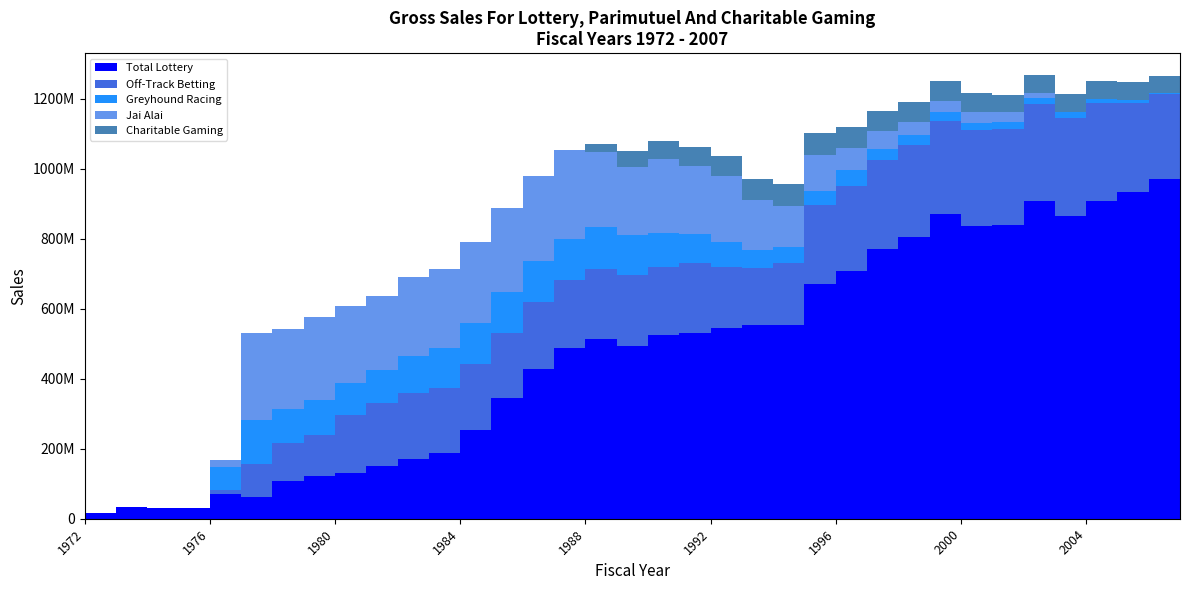

Reading left to right, extract all data points from this chart.

Total Lottery: 1972=17288925	1973=34711849	1974=30752727	1975=30894815	1976=71420299	1977=62733957	1978=107456292	1979=120924216	1980=130199122	1981=150960719	1982=170044365	1983=188672345	1984=254413833	1985=344456934	1986=429112000	1987=489284000	1988=514597000	1989=494524000	1990=525358000	1991=531172000	1992=543685000	1993=552545506	1994=552246775	1995=670814540	1996=706907499	1997=769789000	1998=805612970	1999=871016803	2000=837509506	2001=839711547	2002=907903268	2003=865289648	2004=907655895	2005=932933942	2006=970326788	2007=957026434
Off-Track Betting: 1972=0	1973=0	1974=0	1975=0	1976=11298654	1977=93966692	1978=108028104	1979=118028104	1980=166294918	1981=180179203	1982=190403568	1983=183548291	1984=187064643	1985=185589642	1986=188782000	1987=193260000	1988=200340000	1989=202121000	1990=193428000	1991=199924000	1992=175313888	1993=163831210	1994=178247181	1995=224862846	1996=244007115	1997=254946925	1998=262213261	1999=265481548	2000=272013961	2001=274510529	2002=276349625	2003=279614045	2004=279250542	2005=255047341	2006=244444205	2007=233492621
Greyhound Racing: 1972=0	1973=0	1974=0	1975=0	1976=64877042	1977=125284151	1978=97983478	1979=100421789	1980=90672151	1981=95088262	1982=104240017	1983=114441553	1984=117337700	1985=118501313	1986=118981000	1987=117036000	1988=118902000	1989=114900000	1990=96456310	1991=83084933	1992=72991808	1993=51014000	1994=45380000	1995=41331668	1996=45210086	1997=32218000	1998=28735674	1999=26169755	2000=22092075	2001=18686686	2002=18362630	2003=15930314	2004=13612619	2005=9257599	2006=2287501	2007=0
Jai Alai: 1972=0	1973=0	1974=0	1975=0	1976=20646599	1977=248135071	1978=229022431	1979=236838885	1980=219769169	1981=209611209	1982=225907725	1983=228344014	1984=231119273	1985=239807091	1986=241574000	1987=255112000	1988=213476000	1989=193804000	1990=212788255	1991=194295951	1992=186368360	1993=142745000	1994=119189000	1995=102544405	1996=63743074	1997=49585000	1998=37876737	1999=32269685	2000=30723616	2001=27926005	2002=13054755	2003=0	2004=0	2005=0	2006=0	2007=0
Charitable Gaming: 1972=0	1973=0	1974=0	1975=0	1976=0	1977=0	1978=0	1979=0	1980=0	1981=0	1982=0	1983=0	1984=0	1985=0	1986=0	1987=0	1988=23173936	1989=46686918	1990=51608124	1991=52344121	1992=58036056	1993=60488194	1994=60185762	1995=61515502	1996=59333940	1997=58613885	1998=57082164	1999=55871657	2000=53551342	2001=51119585	2002=51432005	2003=51839582	2004=51329856	2005=50913760	2006=48646502	2007=46424638